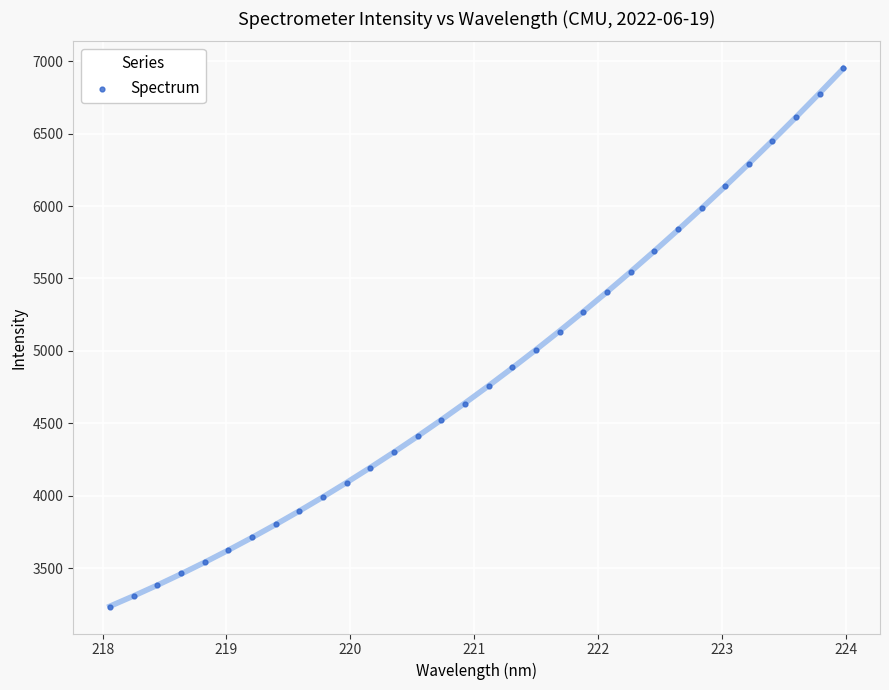

What is the range of Y values (max minus min)?

3718.0